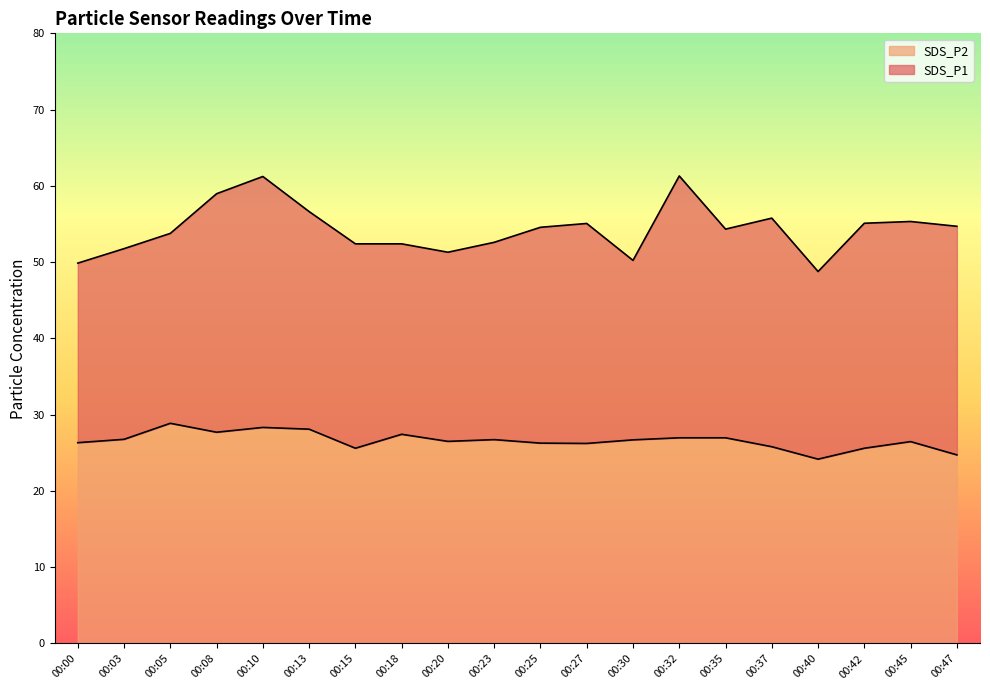

Reading left to right, list all the values displayed in this chart.

SDS_P1: 00:00=49.9	00:03=51.8	00:05=53.8	00:08=59.0	00:10=61.2	00:13=56.6	00:15=52.4	00:18=52.4	00:20=51.3	00:23=52.6	00:25=54.6	00:27=55.1	00:30=50.2	00:32=61.3	00:35=54.3	00:37=55.8	00:40=48.8	00:42=55.1	00:45=55.3	00:47=54.7
SDS_P2: 00:00=26.3	00:03=26.8	00:05=28.9	00:08=27.7	00:10=28.3	00:13=28.1	00:15=25.6	00:18=27.4	00:20=26.5	00:23=26.7	00:25=26.3	00:27=26.2	00:30=26.7	00:32=27.0	00:35=27.0	00:37=25.8	00:40=24.2	00:42=25.6	00:45=26.5	00:47=24.7